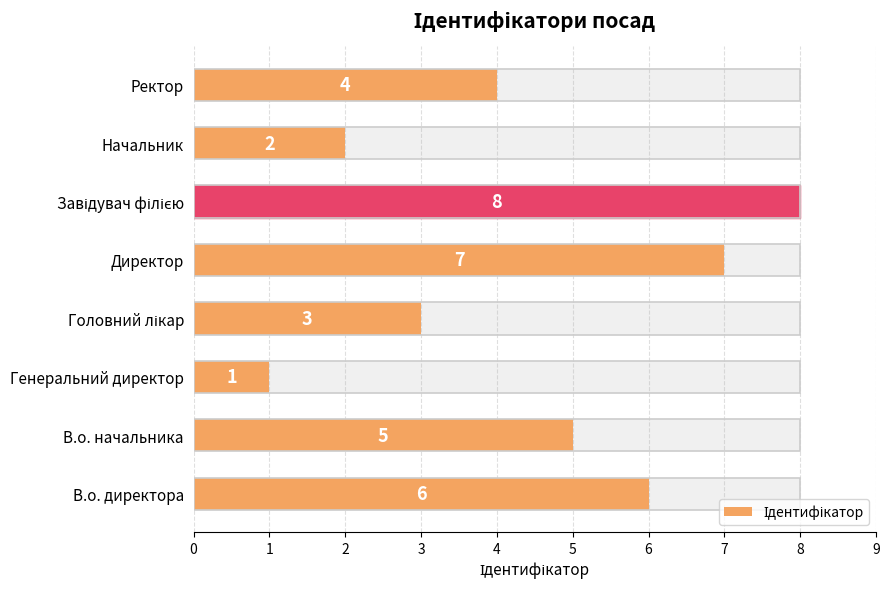

What is the sum of all values?

36